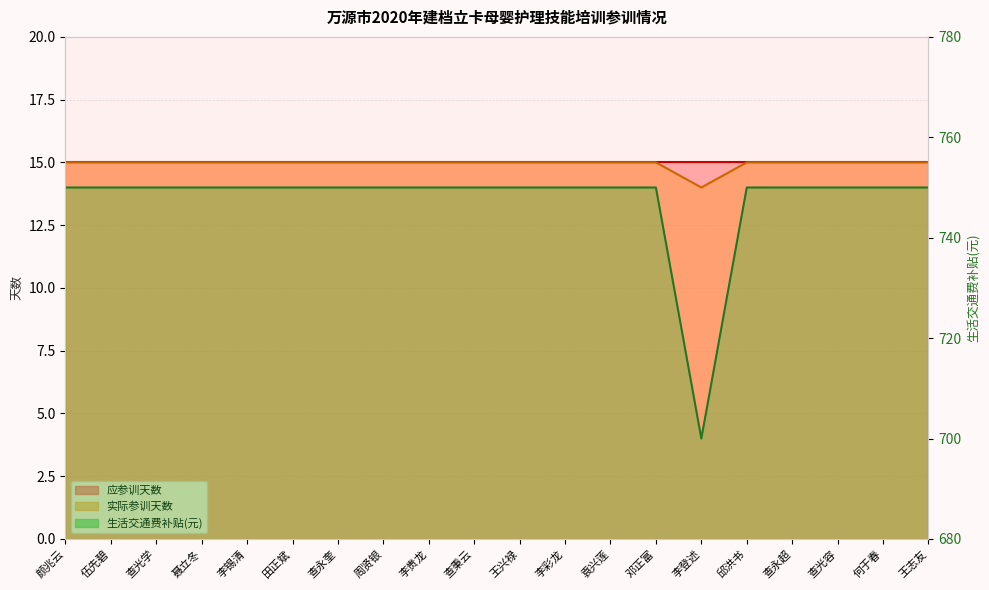

Is it true that 实际参训天数 equals 23 at 李锡清?

False